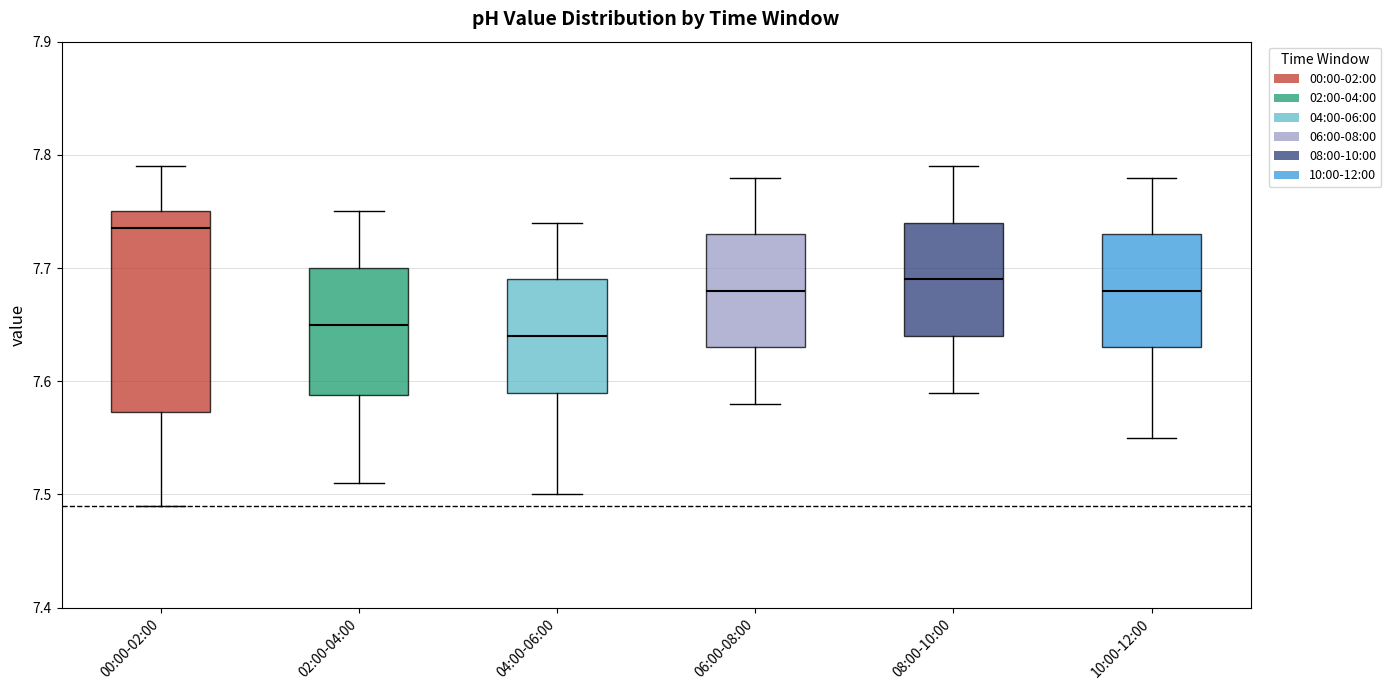

Which box's median line is the lowest?

04:00-06:00